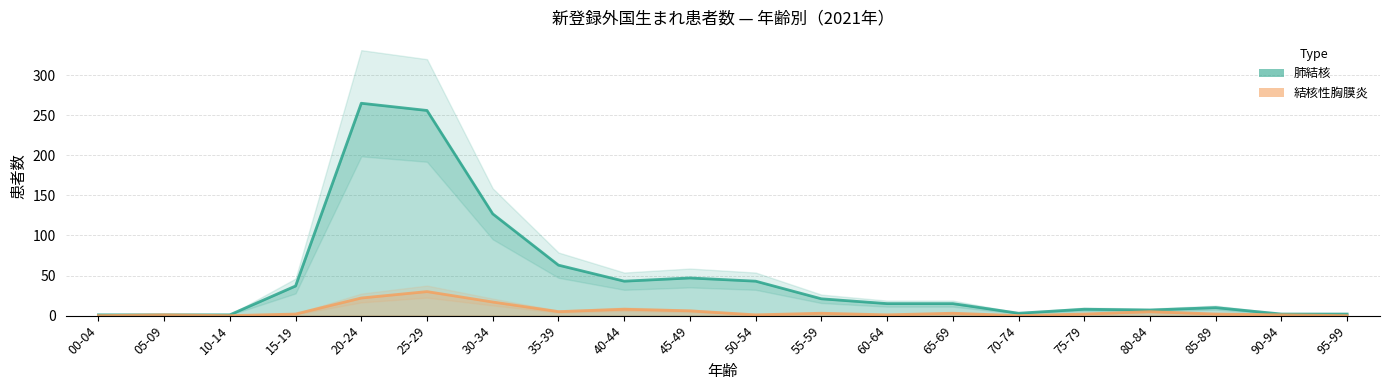

Between 95-99 and 10-14, which is larger?

95-99